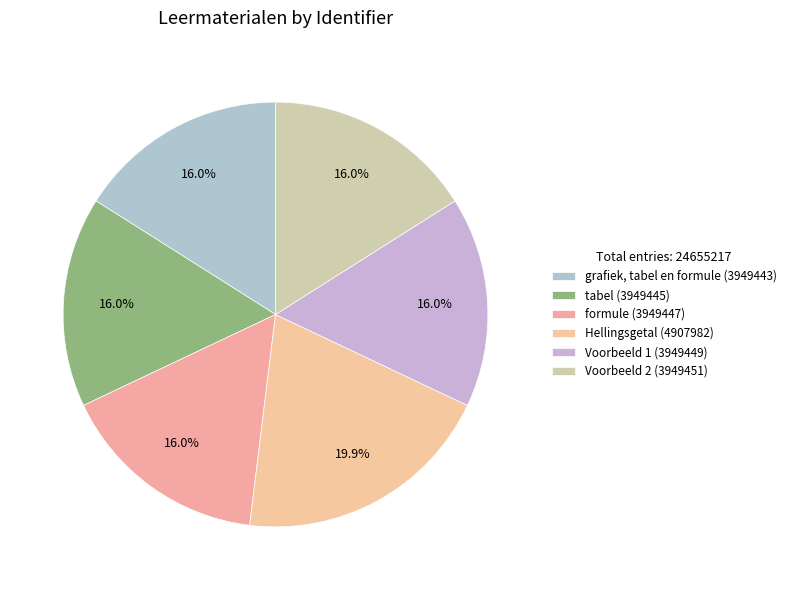

Count the number of slices in the pie.

6